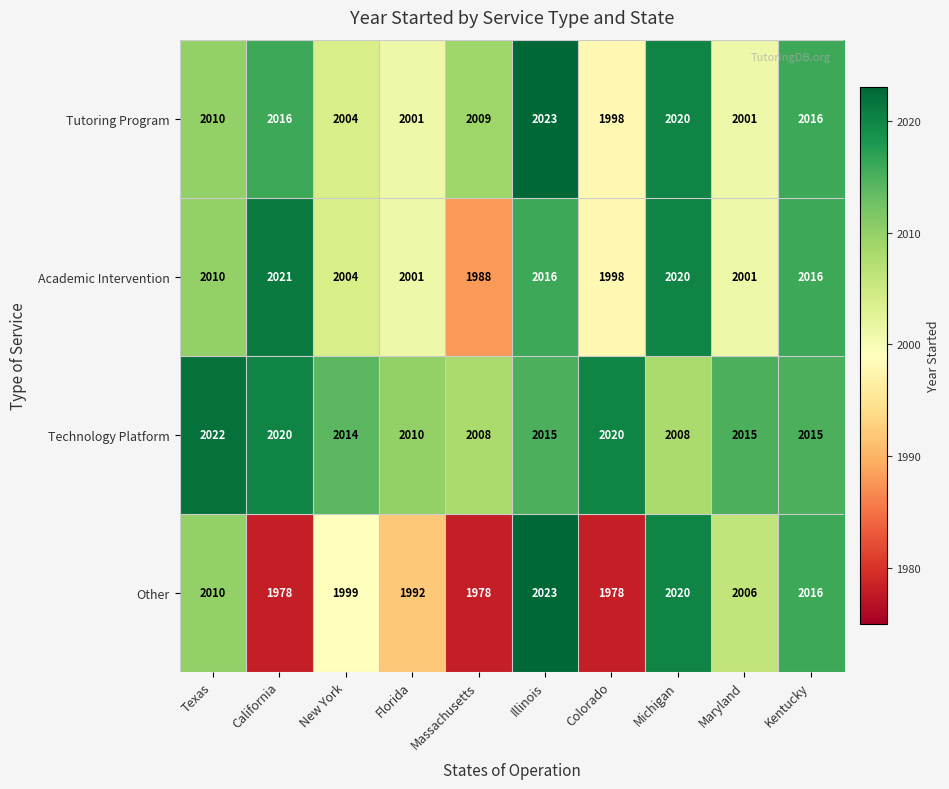

At which category is the sum across all series the highest?

Illinois